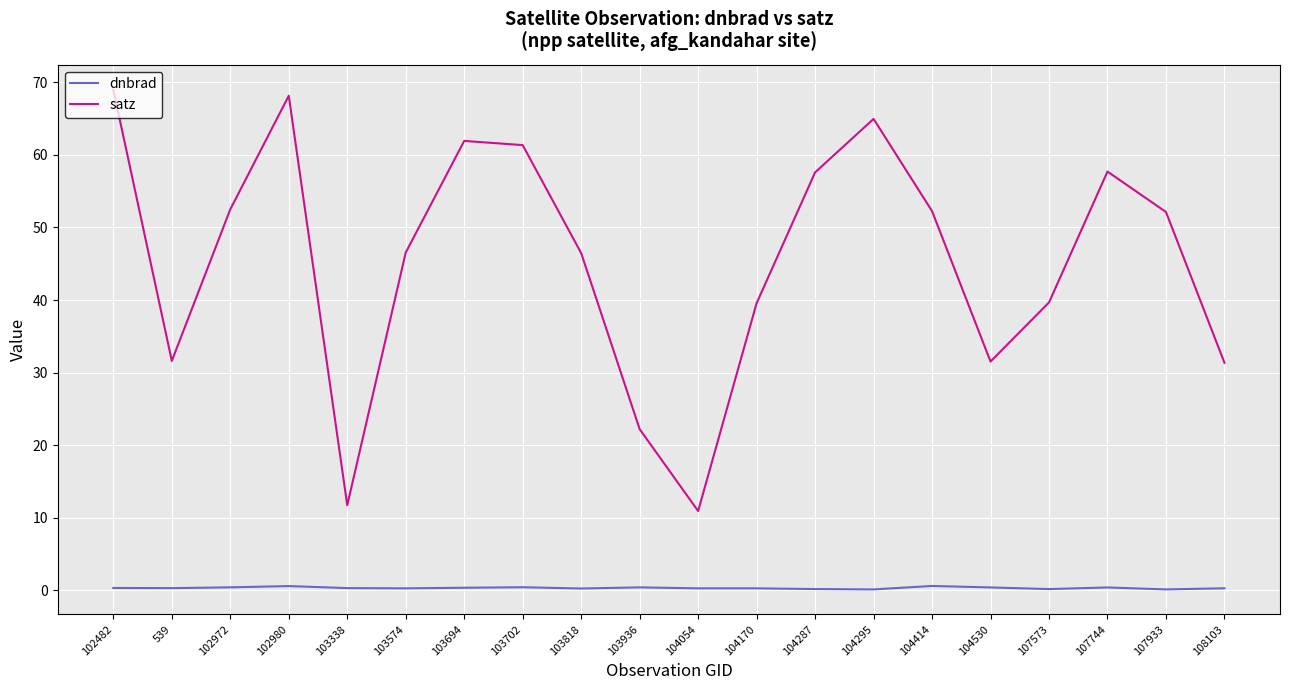

At which label does satz reach its minimum?

104054